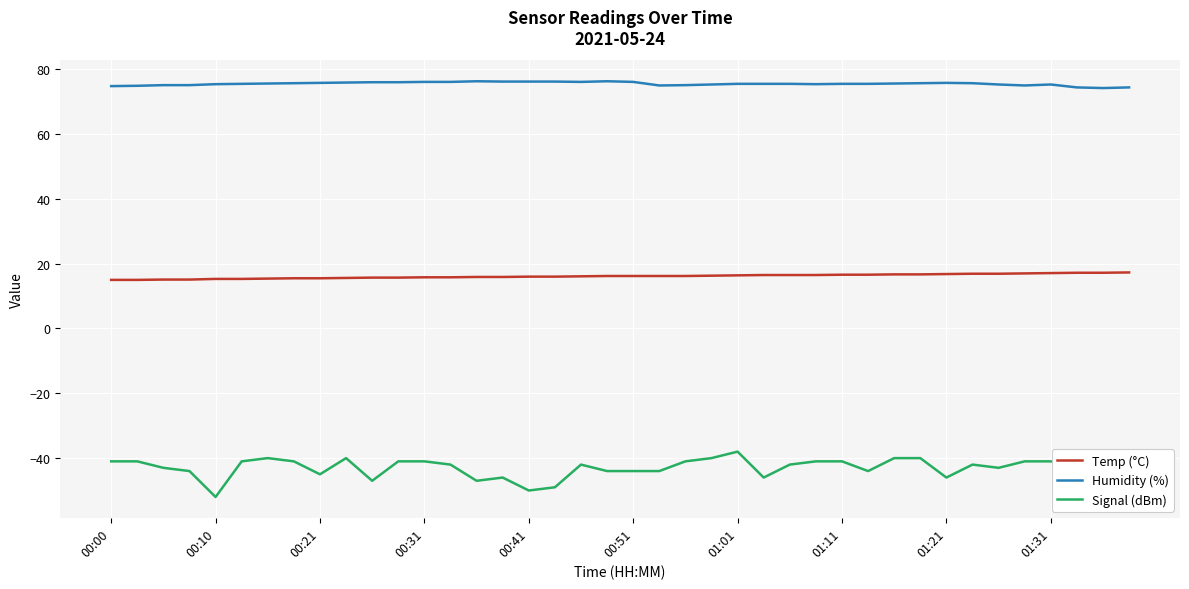

True or false: Temp (°C) and Humidity (%) intersect in this chart.

False